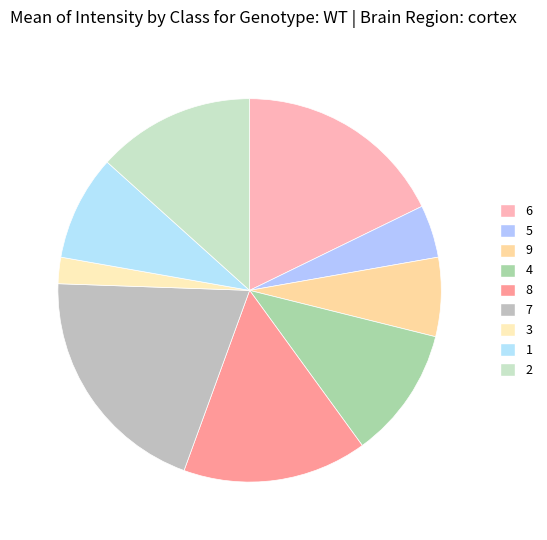

How many segments does this pie chart have?

9